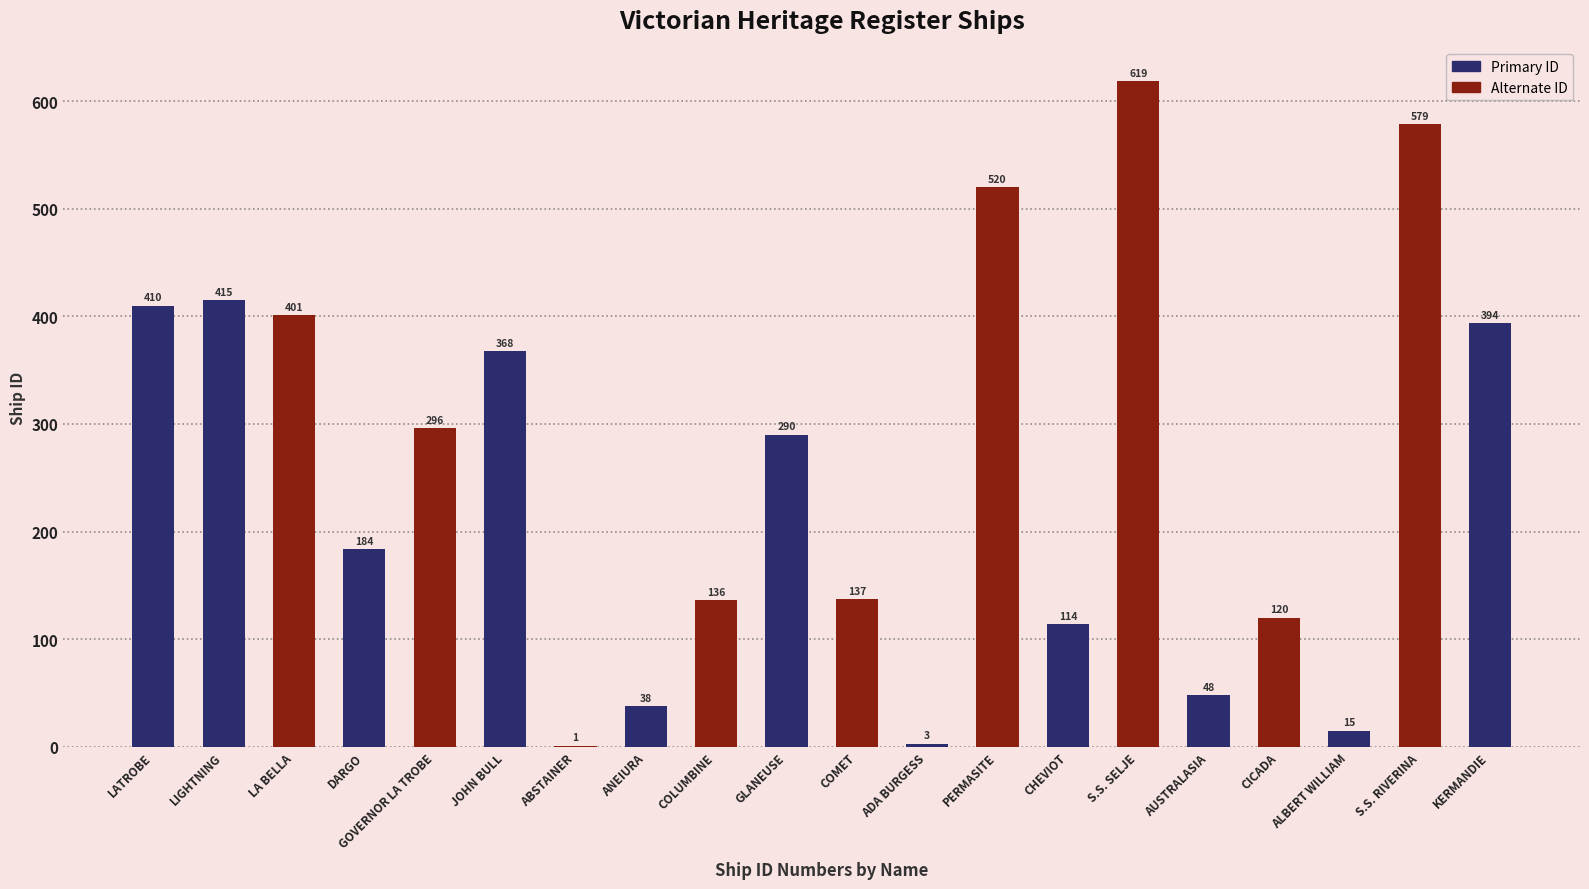

Are the bars horizontal?

No